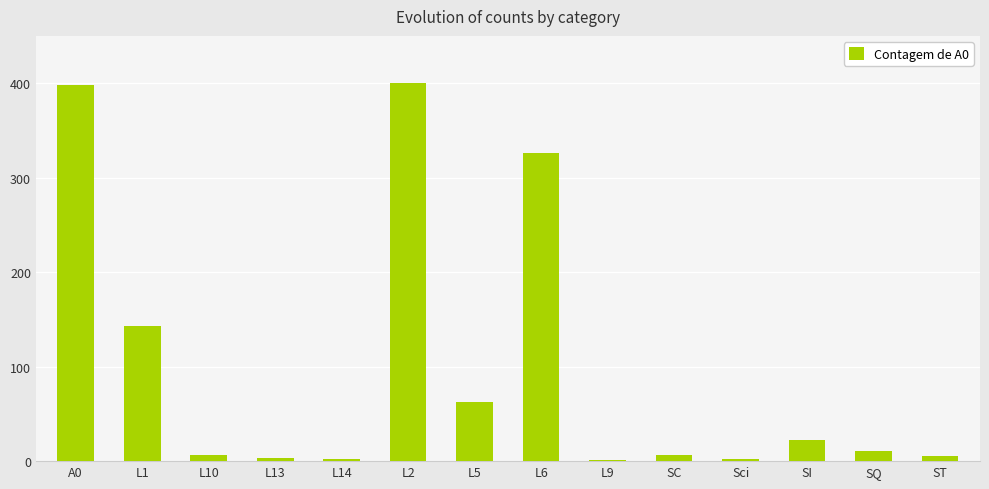

Which has a higher value, SQ or SI?

SI